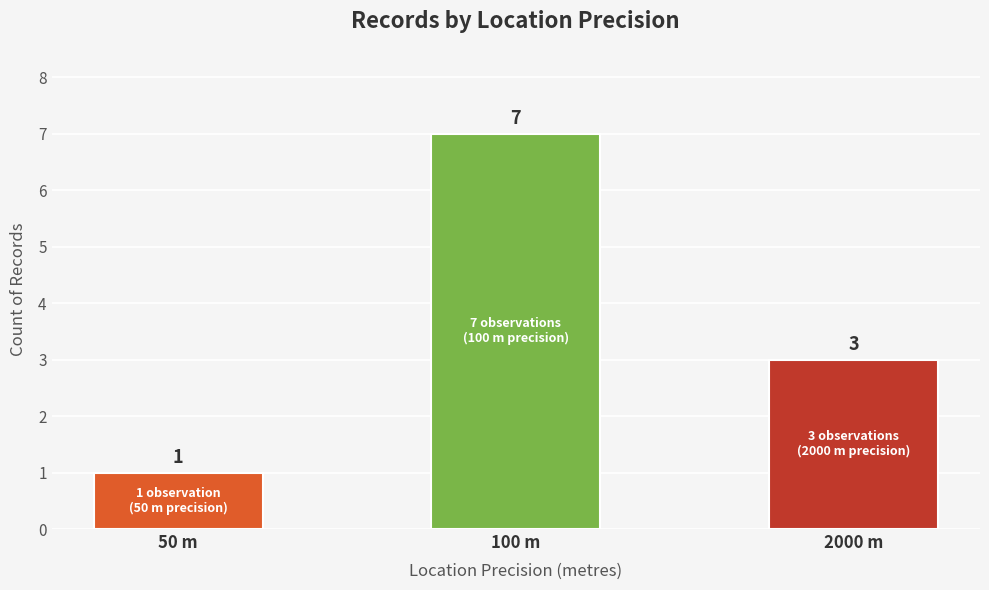

What is the maximum value shown in the chart?

7